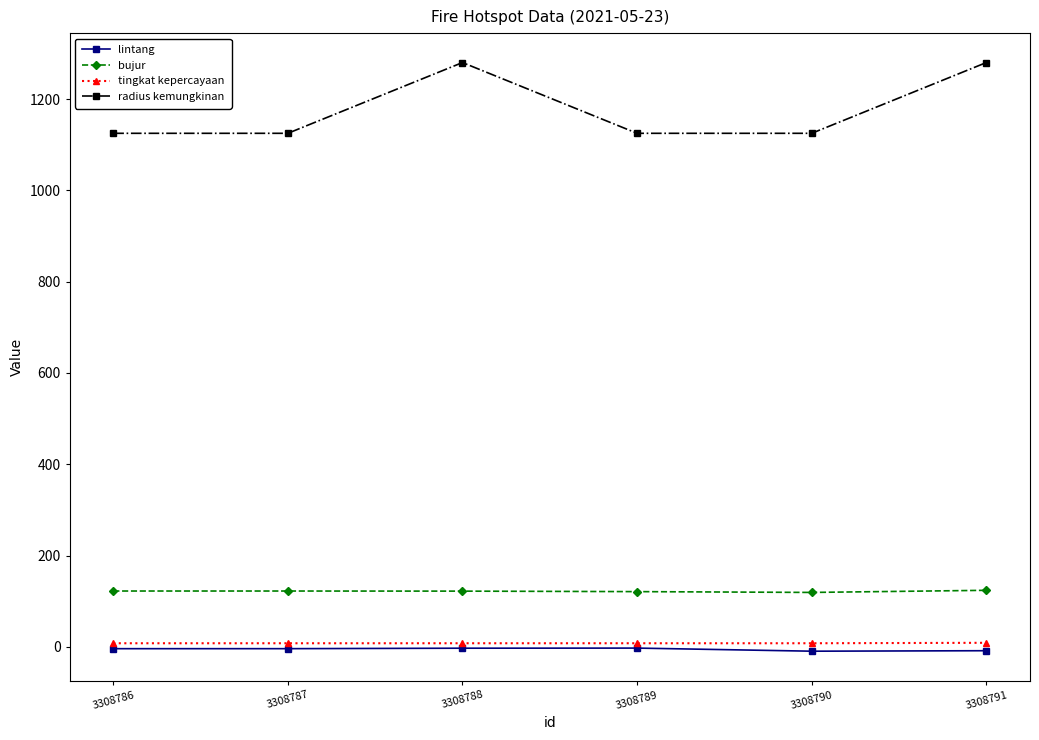

How many data points in tingkat kepercayaan are above 8?

1